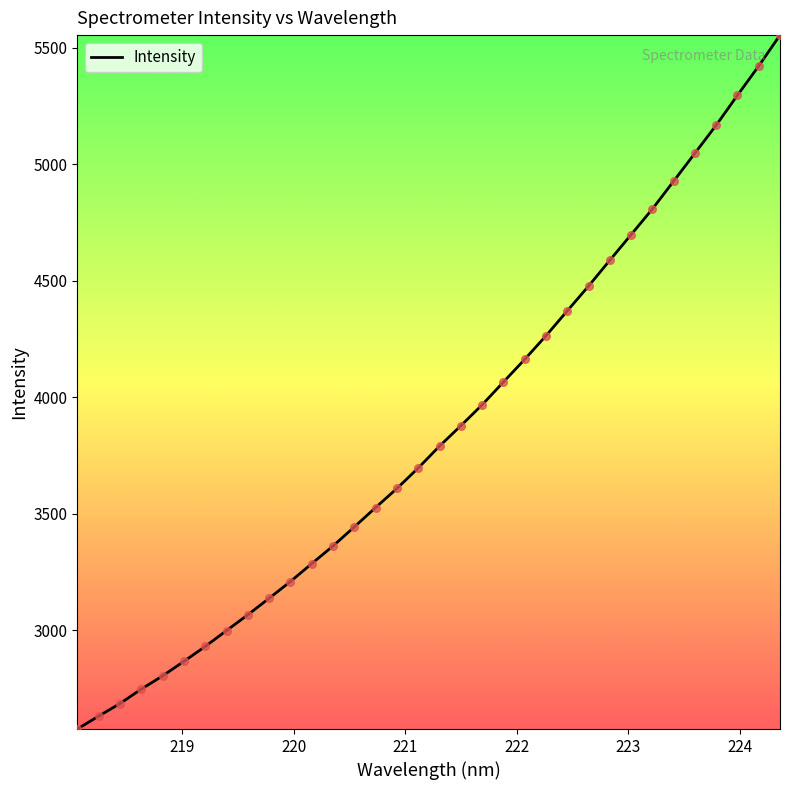

What is the difference between the maximum and minimum values?

2978.9